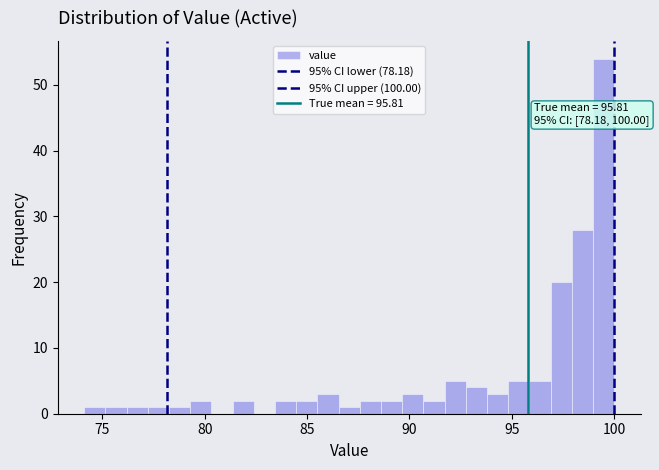

Around what value on the x-axis is the tallest bar? Give the approximate position of its centre, as read against the axis.

99.5